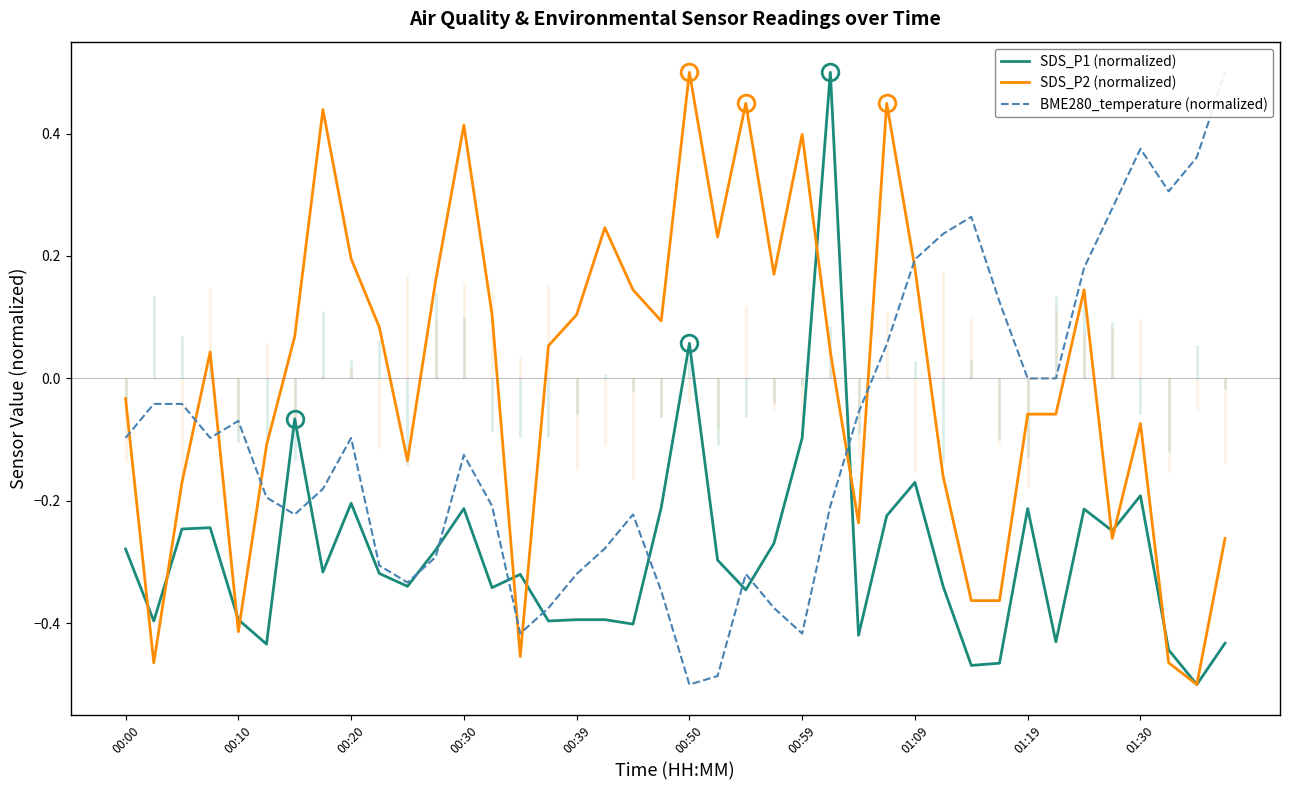

What is the maximum value for SDS_P1 (normalized)?

0.5